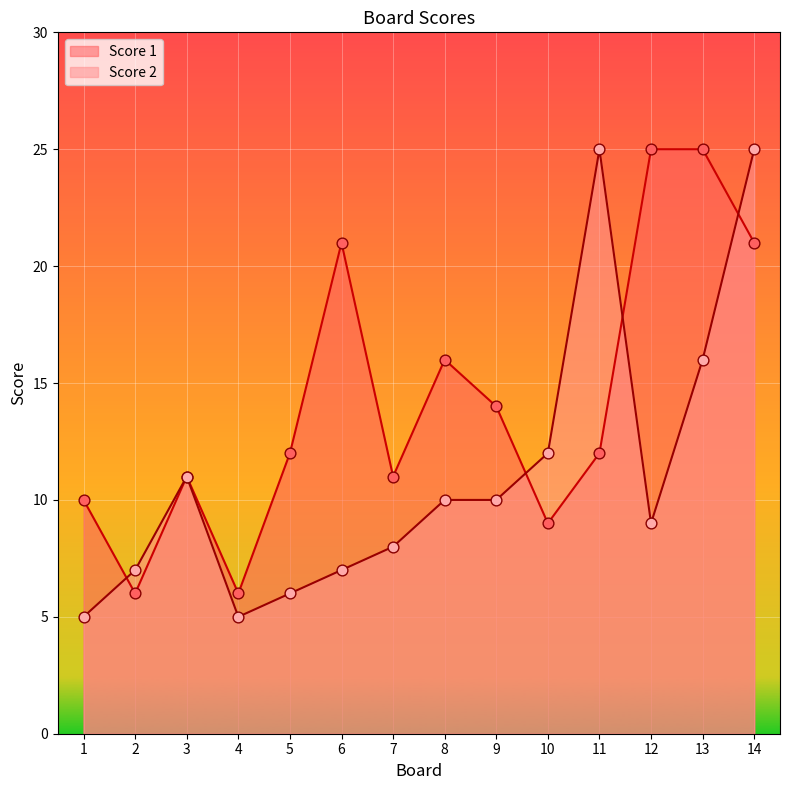

What is the total value across all series at 11?

37